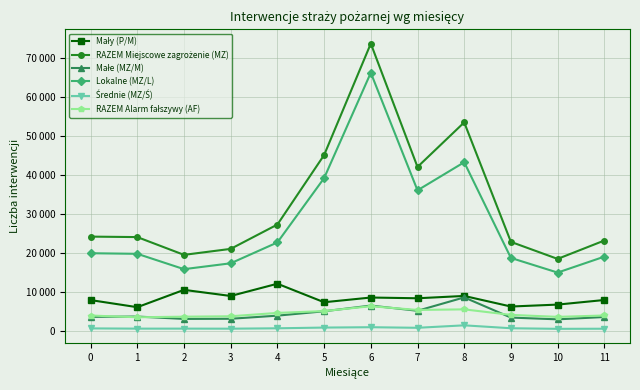

Does the chart have visible grid lines?

Yes